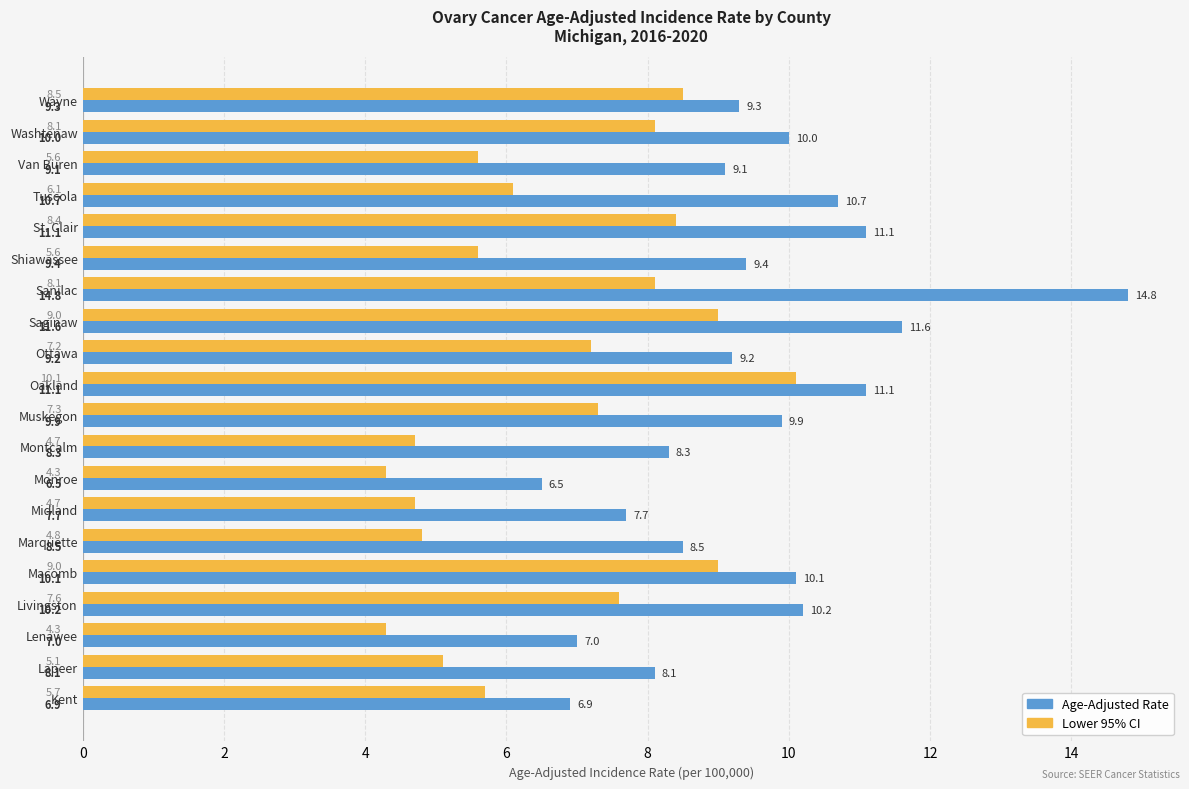

Rank the series by their average value, from lowest to highest.

Lower 95% CI, Age-Adjusted Rate